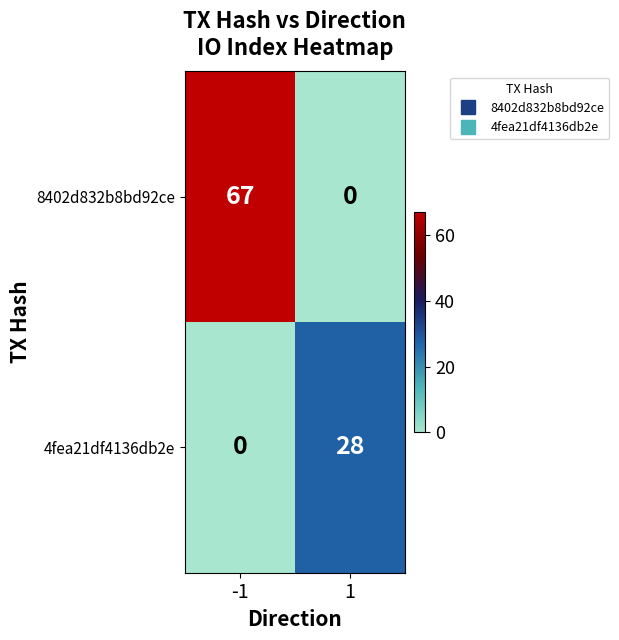

What is the spread (max minus min) of values at 1?

28